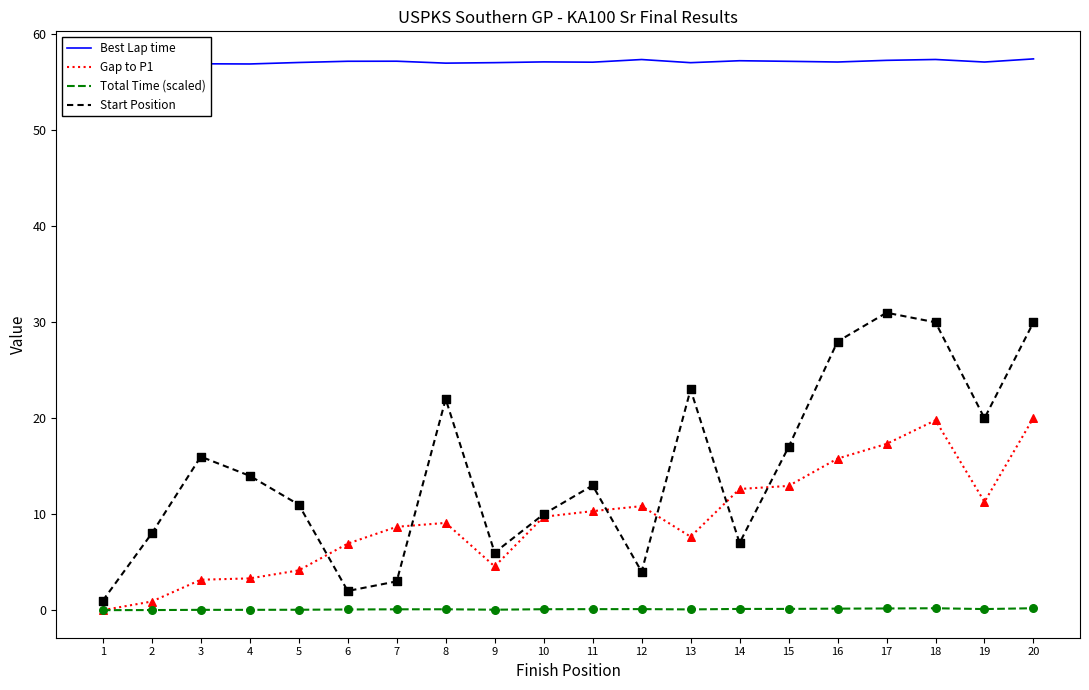

Which series has the largest total across all categories?

Best Lap time